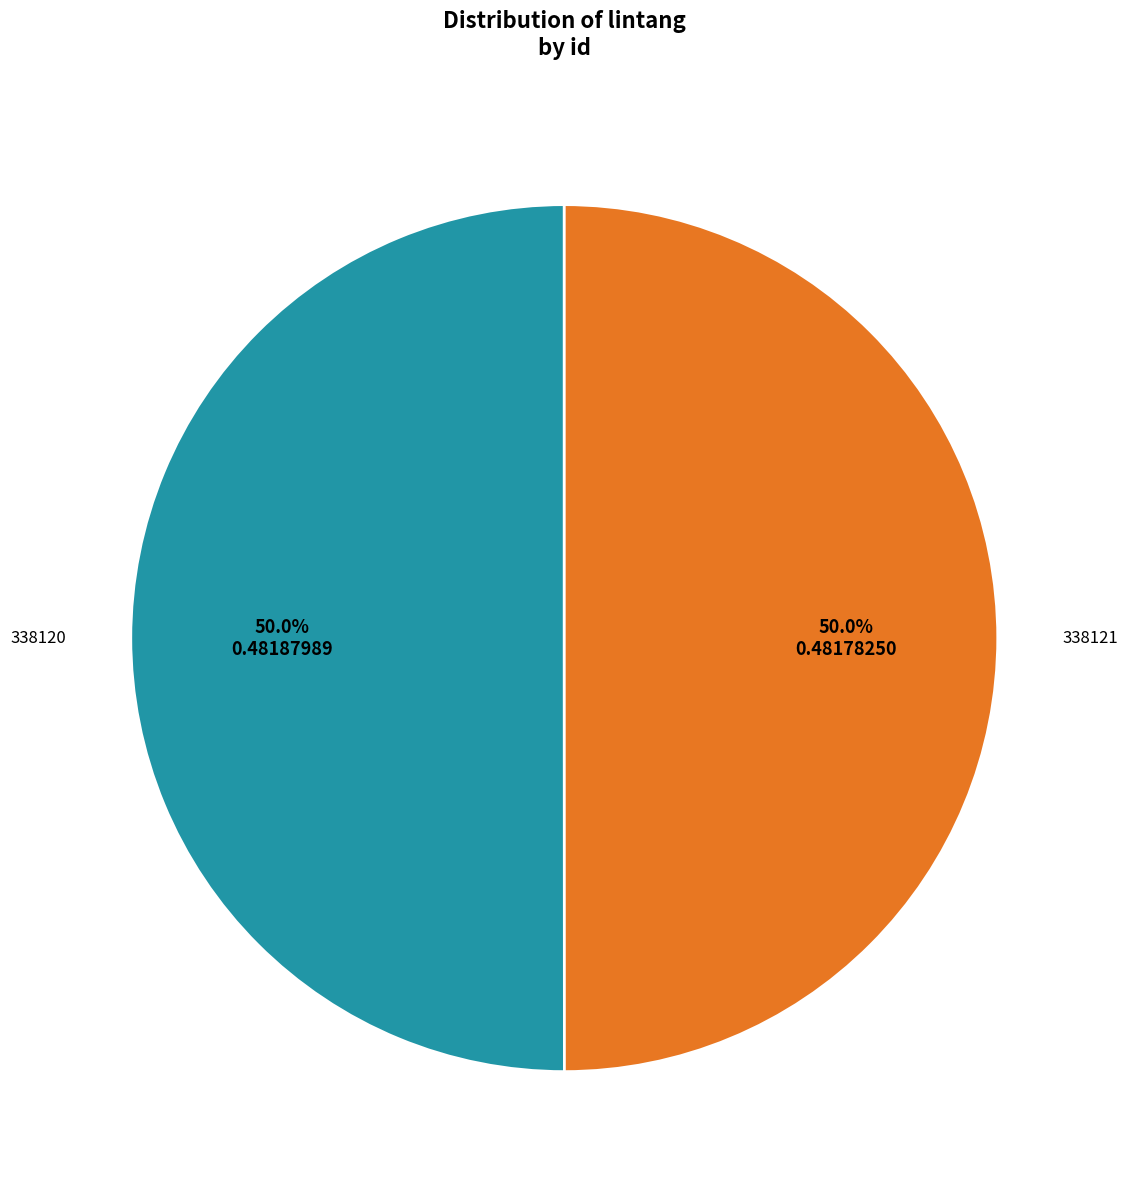

What is the total percentage of 338121 and 338120?

100.0%